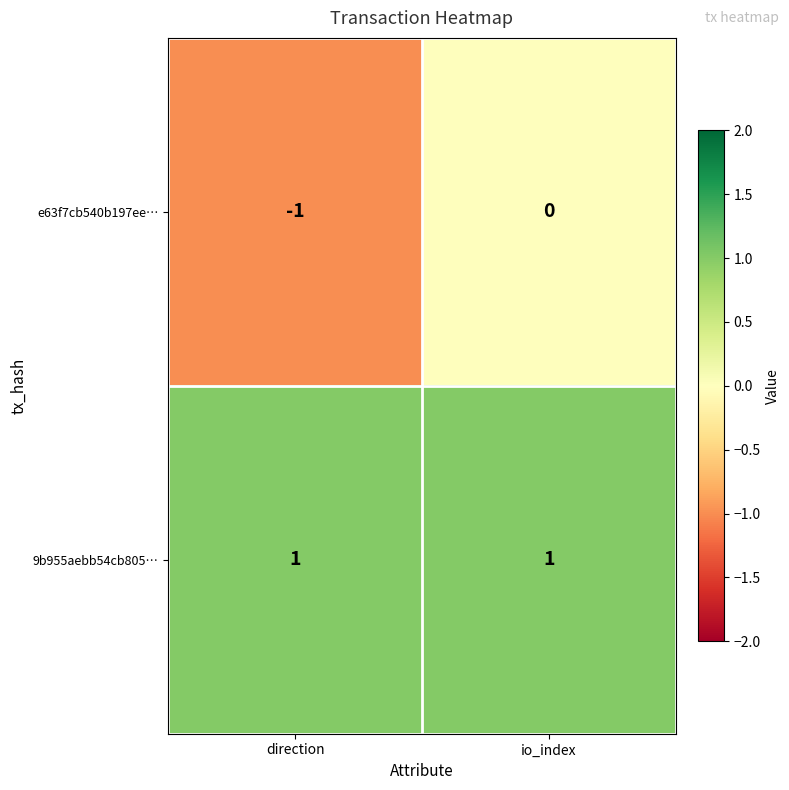

Rank the series by their average value, from lowest to highest.

e63f7cb540b197ee…, 9b955aebb54cb805…